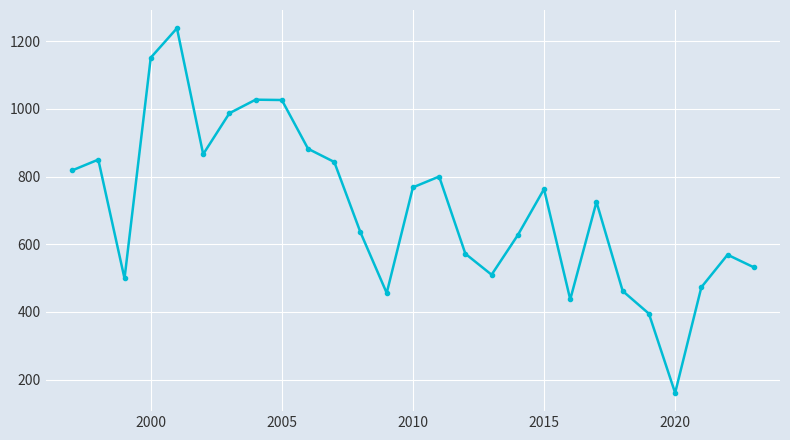

What is the difference between the maximum and minimum values?

1077